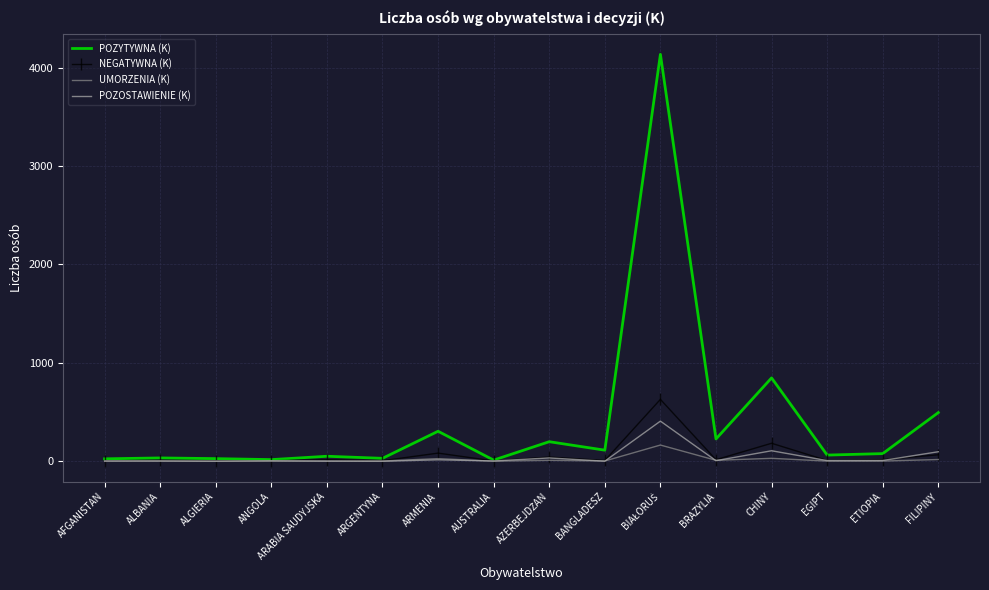

Which series has the largest range (max minus min)?

POZYTYWNA (K)